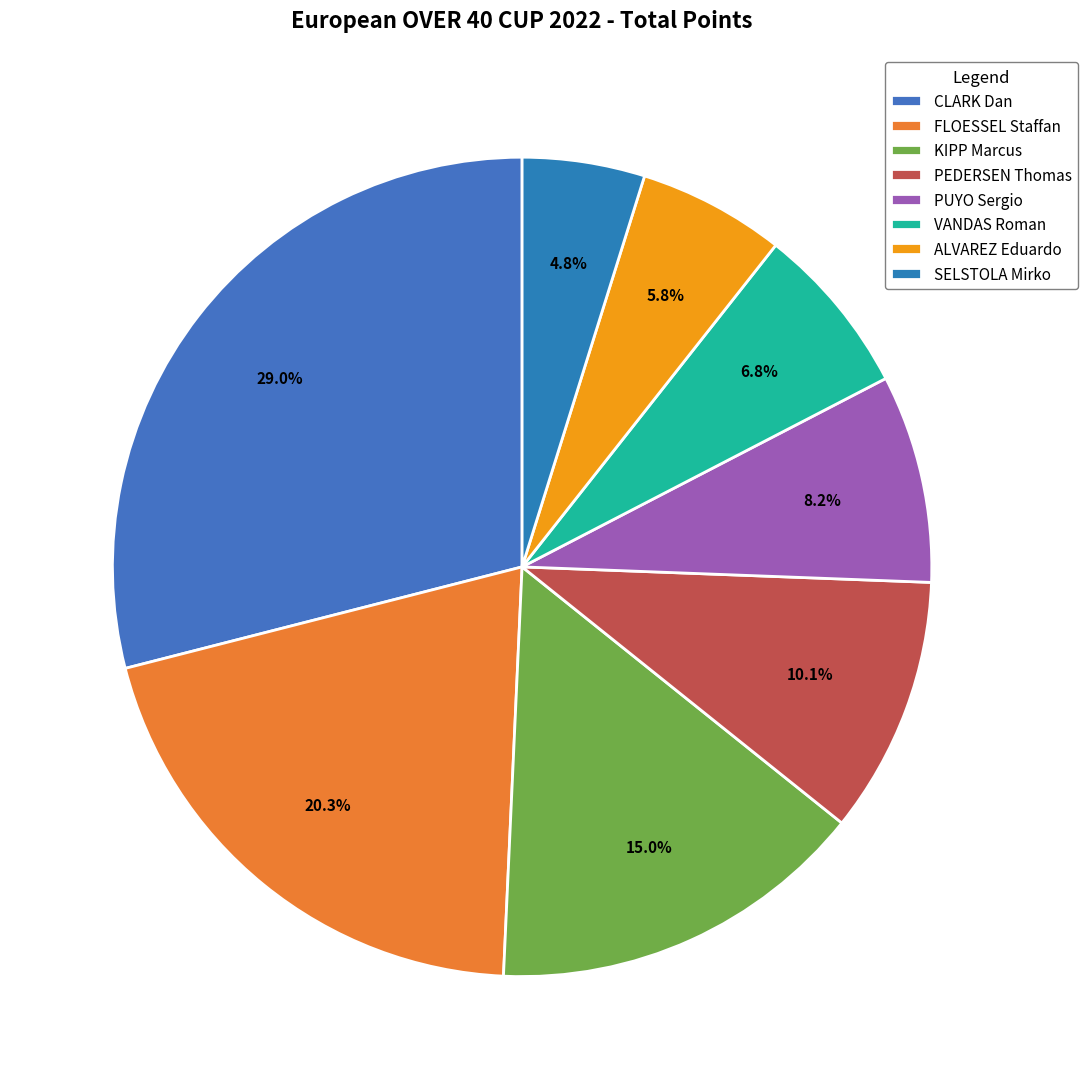

Which slice is the smallest?

SELSTOLA Mirko